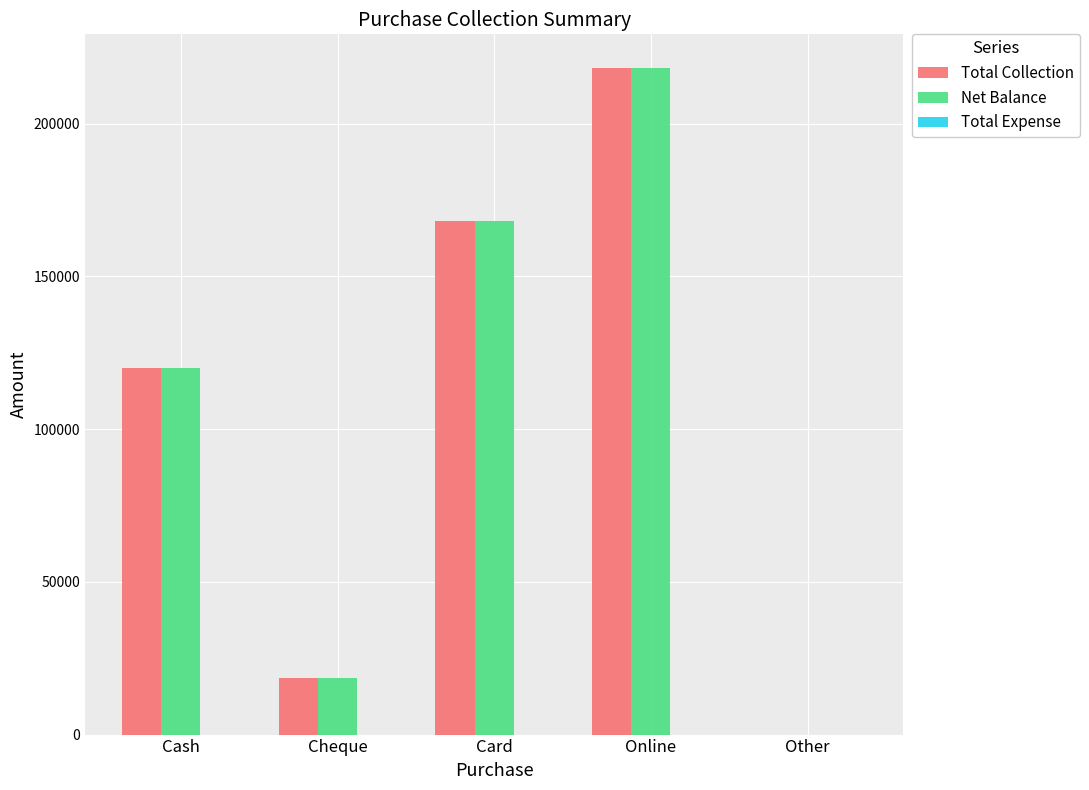

True or false: Total Collection has a value of 120000 at Cash.

True